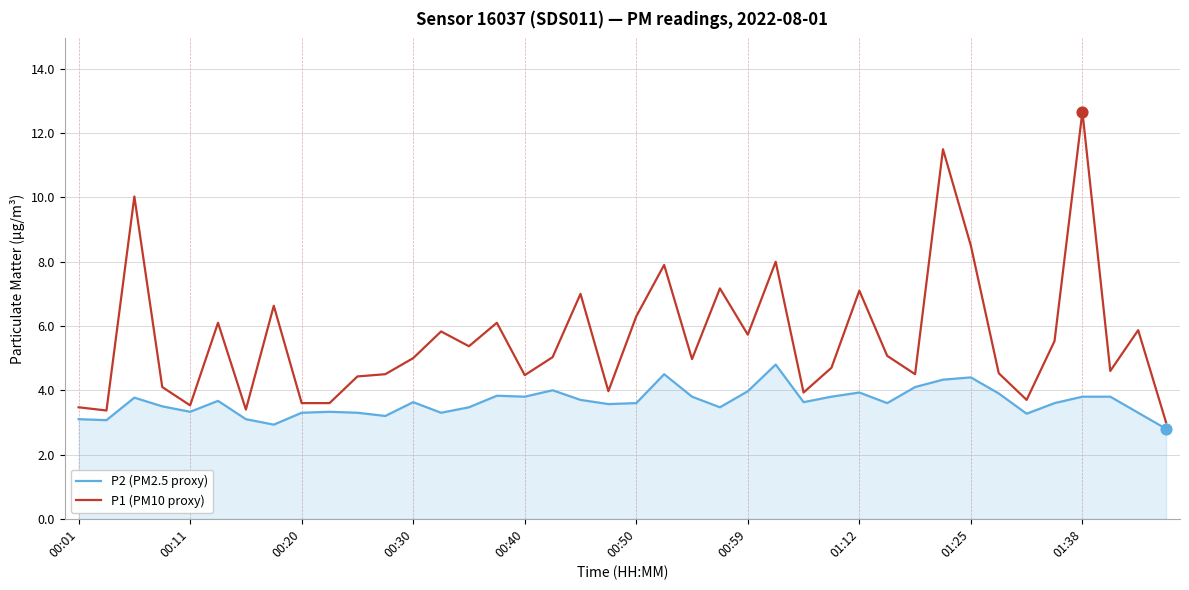

Rank the series by their maximum value, from lowest to highest.

P2 (PM2.5 proxy), P1 (PM10 proxy)